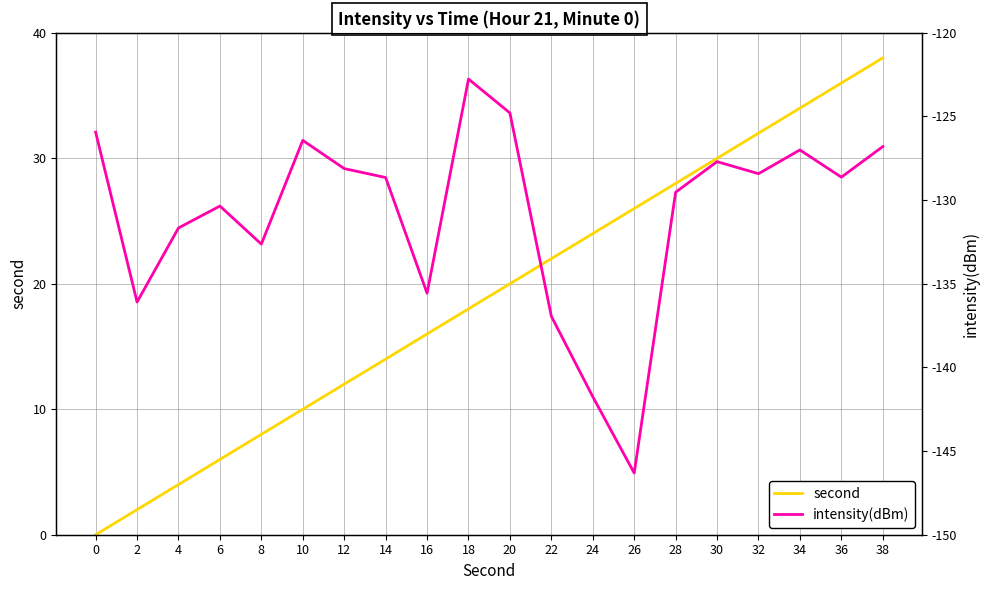

List the series in order of their peak value, lowest first.

intensity(dBm), second